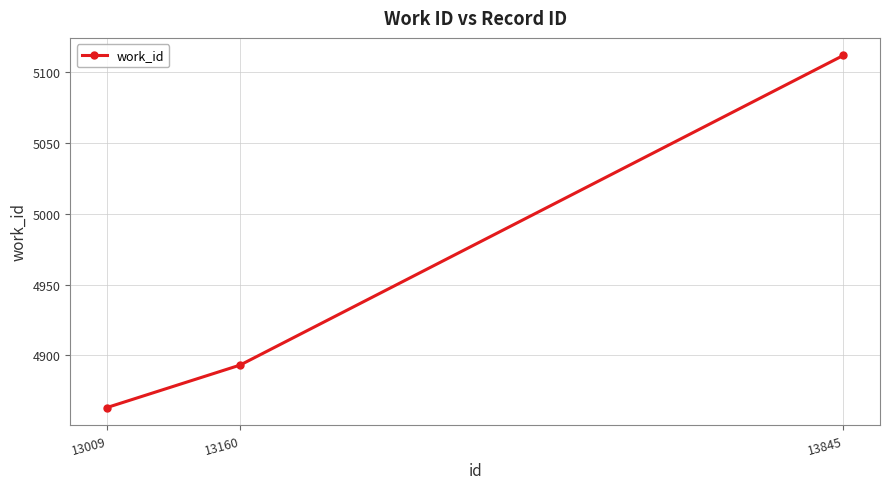

What is the change in value from 13009 to 13845?

+249